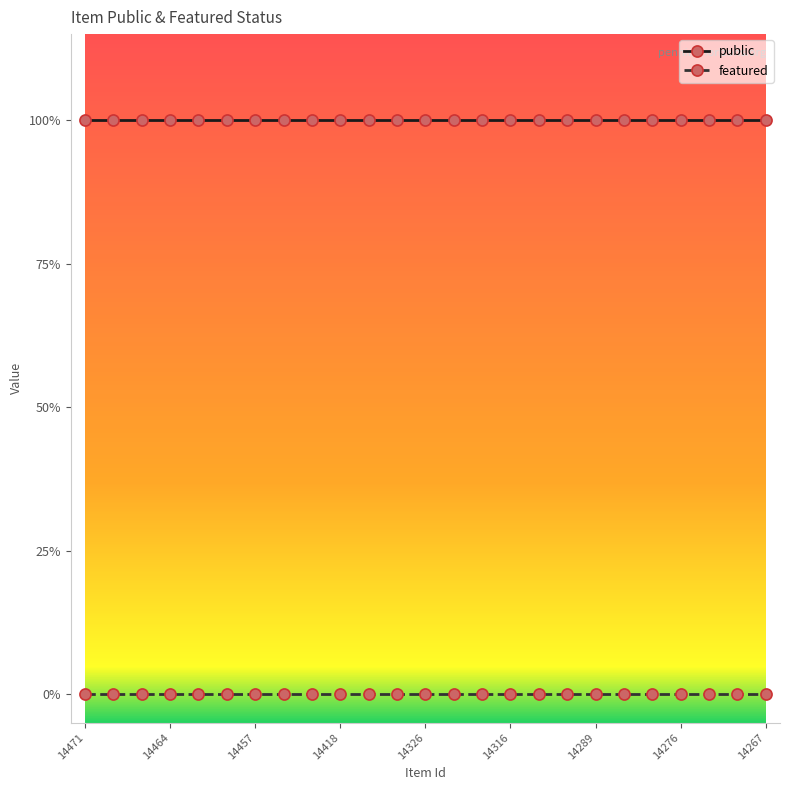

True or false: public and featured cross at least once.

False